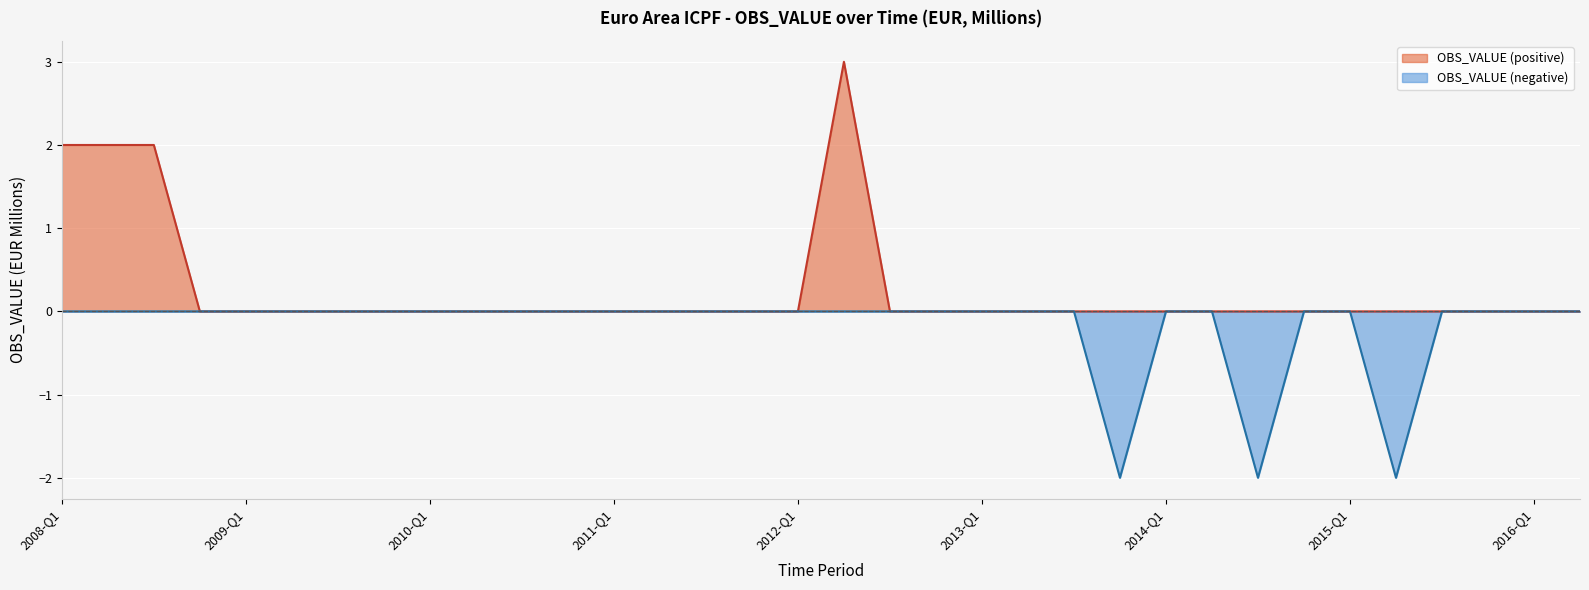

At which category does the data reach its first local peak?

2012-Q2